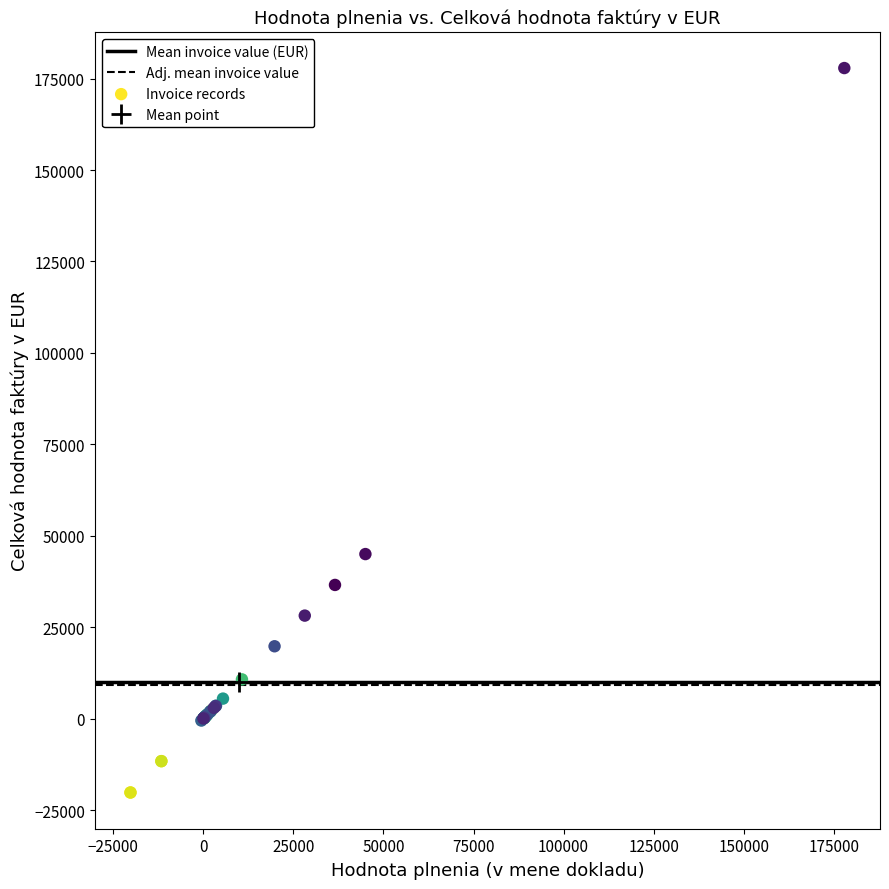

What Y value in the scatter plot is closest to 78845?

44992.0